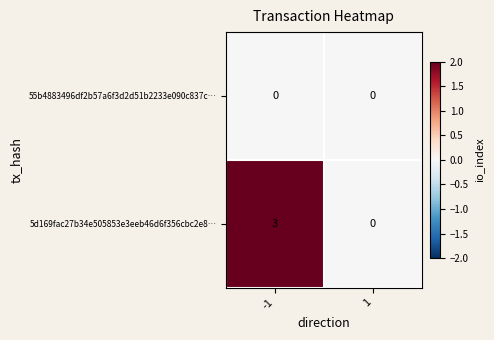

Which series changed the most between -1 and 1?

5d169fac27b34e505853e3eeb46d6f356cbc2e8…